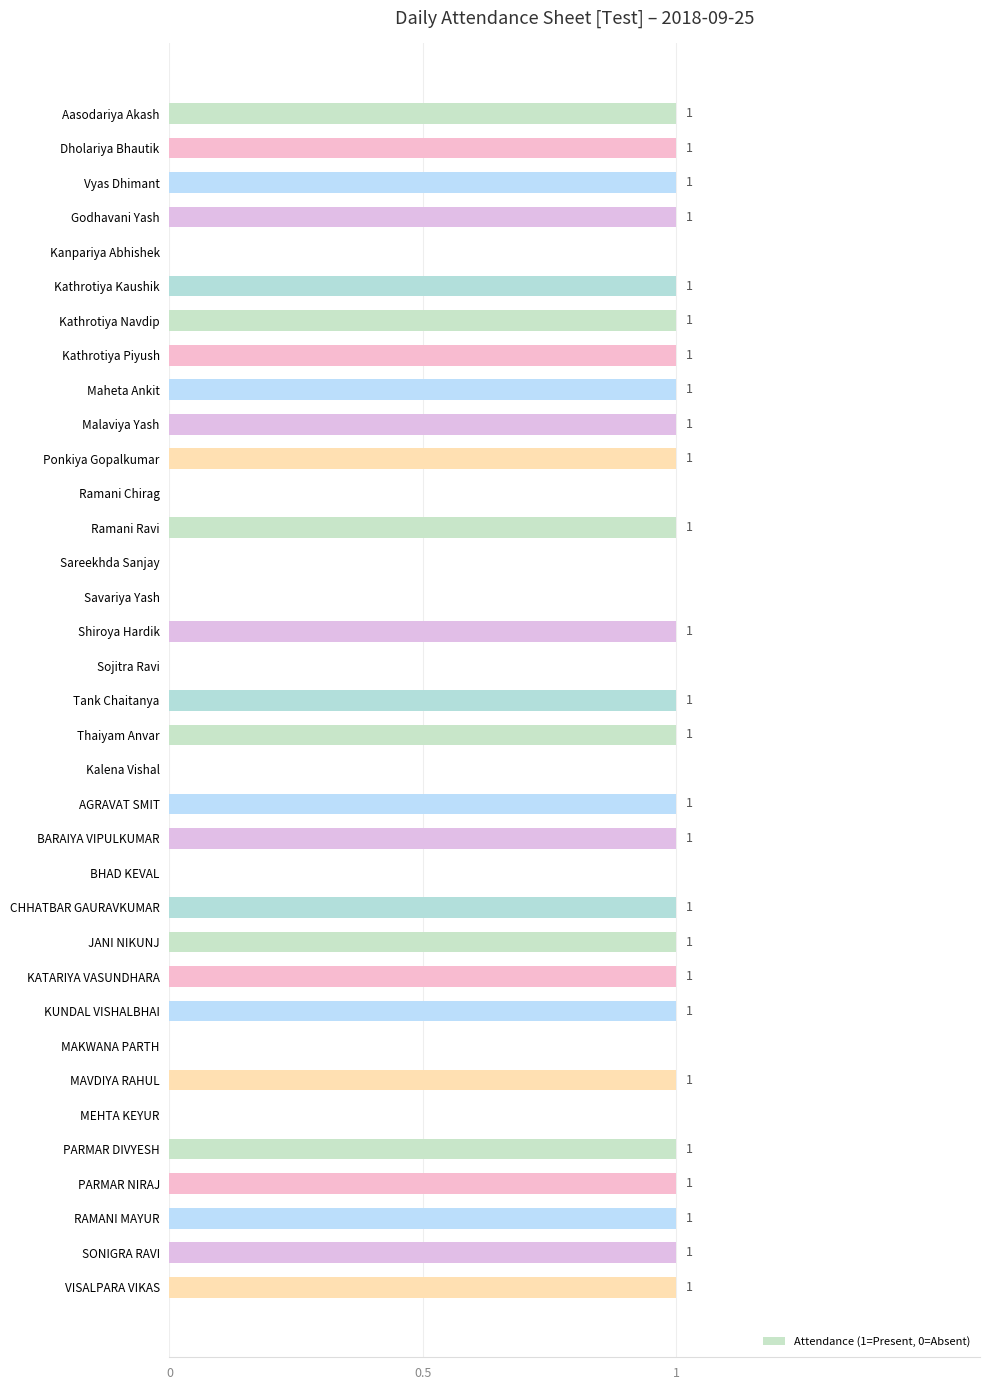

What is the sum of all values?

26